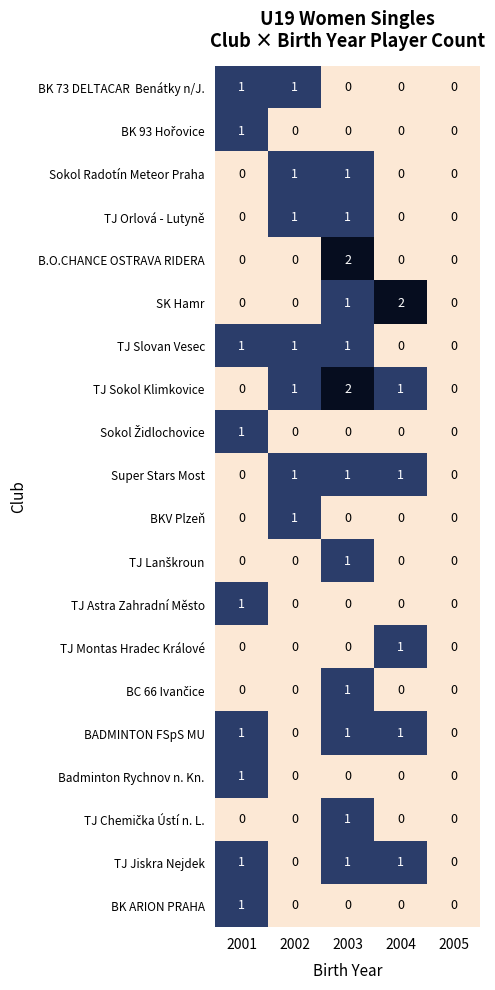

Which series changed the most between 2002 and 2004?

SK Hamr